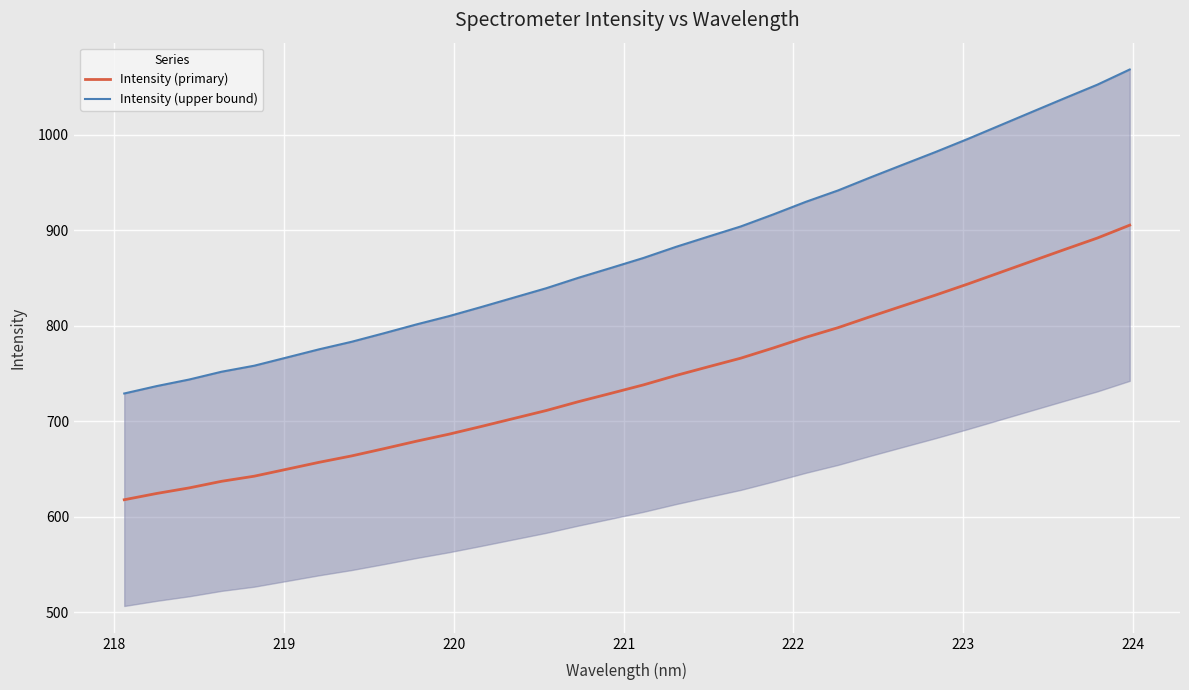

What is the minimum value for Intensity (primary)?

617.9